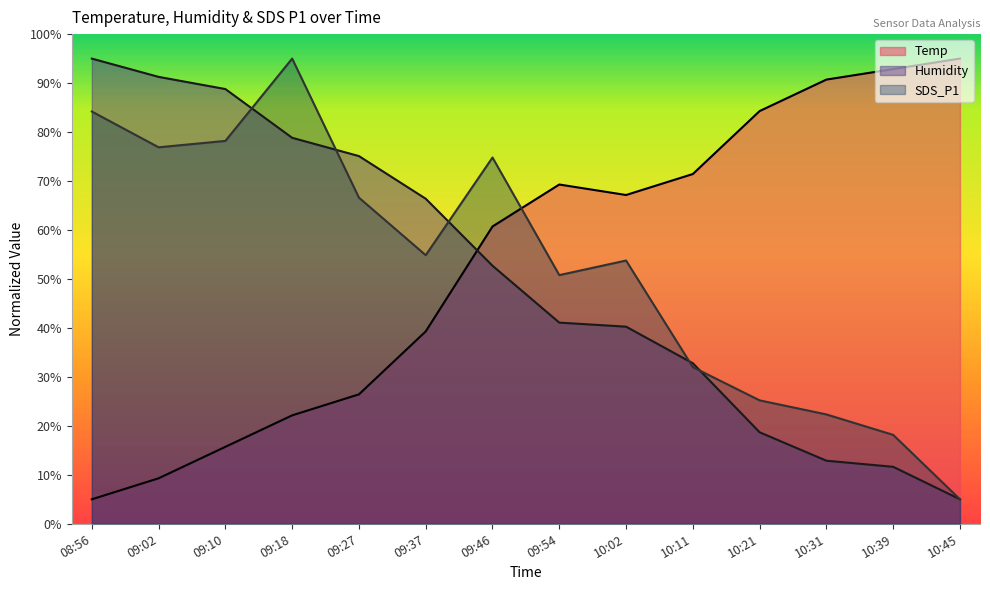

What is the total value across all series at 09:37?

160.5